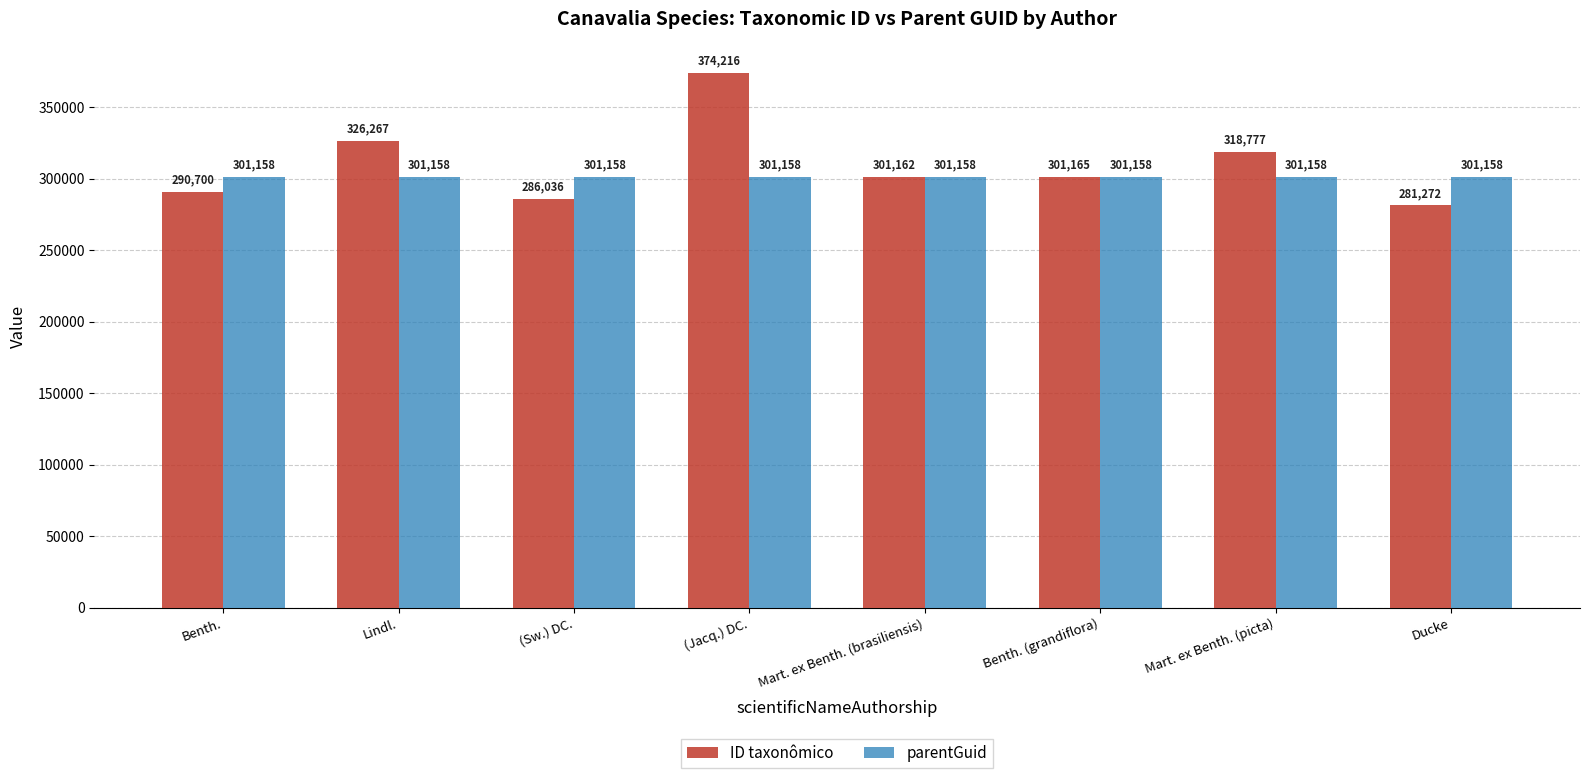

What is the smallest value displayed?

281272